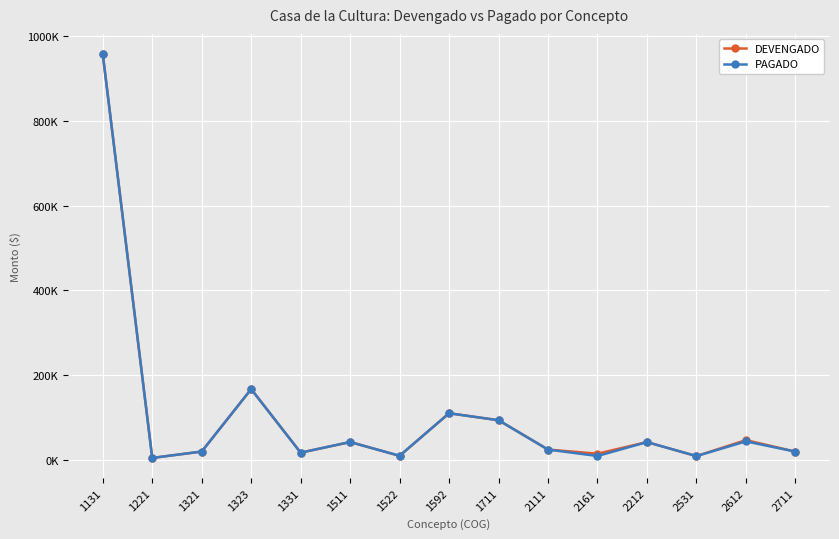

What is the maximum value shown in the chart?

957295.7